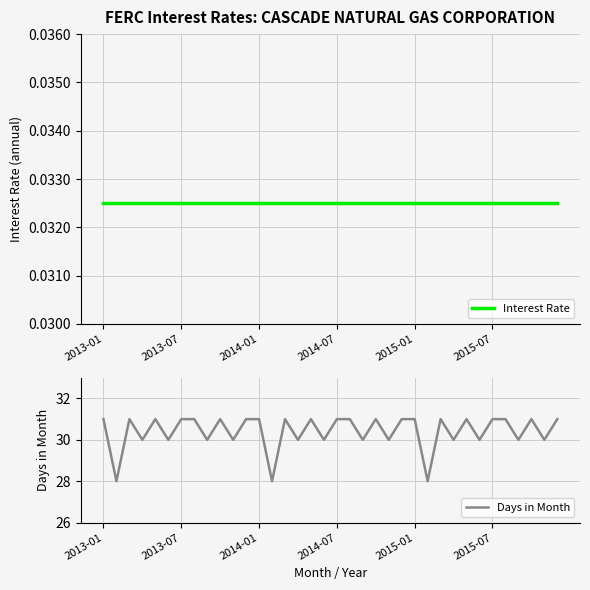

Reading right to left, transcribe all the data shown in this chart.

Interest Rate: 0.0	0.0	0.0	0.0	0.0	0.0	0.0	0.0	0.0	0.0	0.0	0.0	0.0	0.0	0.0	0.0	0.0	0.0	0.0	0.0	0.0	0.0	0.0	0.0	0.0	0.0	0.0	0.0	0.0	0.0	0.0	0.0	0.0	0.0	0.0	0.0
Days in Month: 31.0	30.0	31.0	30.0	31.0	31.0	30.0	31.0	30.0	31.0	28.0	31.0	31.0	30.0	31.0	30.0	31.0	31.0	30.0	31.0	30.0	31.0	28.0	31.0	31.0	30.0	31.0	30.0	31.0	31.0	30.0	31.0	30.0	31.0	28.0	31.0